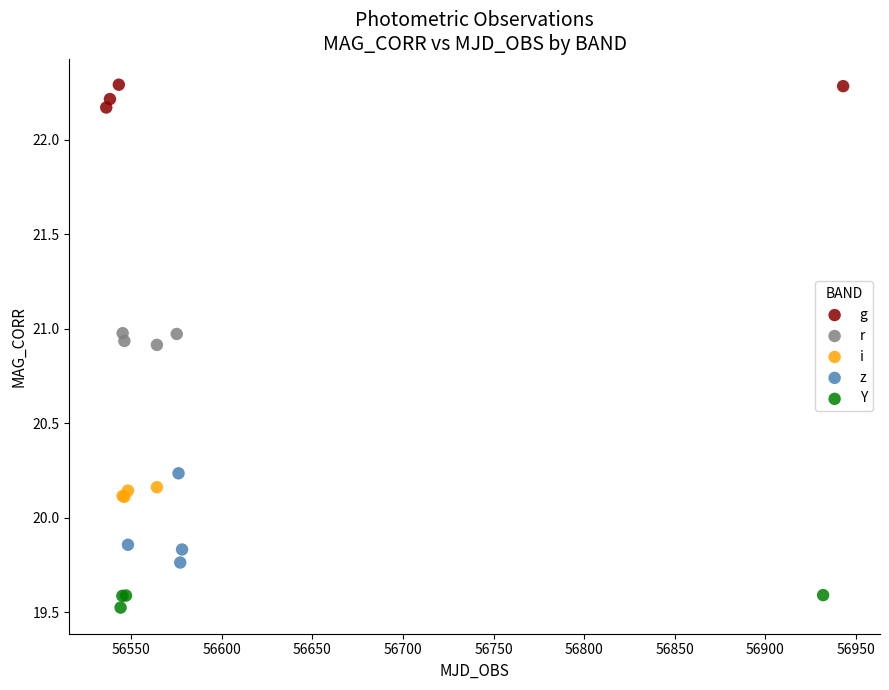

What are all the series names shown in the legend?

g, r, i, z, Y